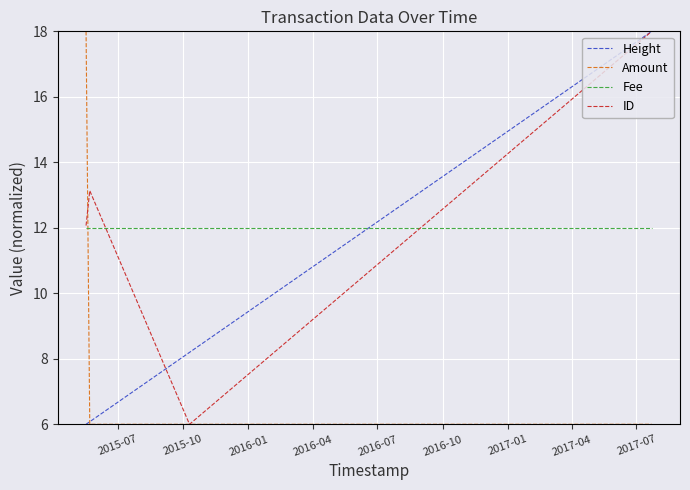

What is the smallest value displayed?

6.0